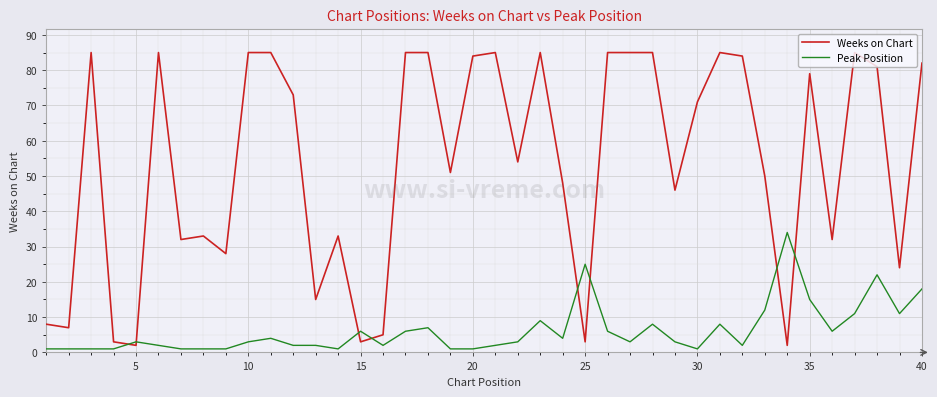

Which series has the largest range (max minus min)?

Weeks on Chart